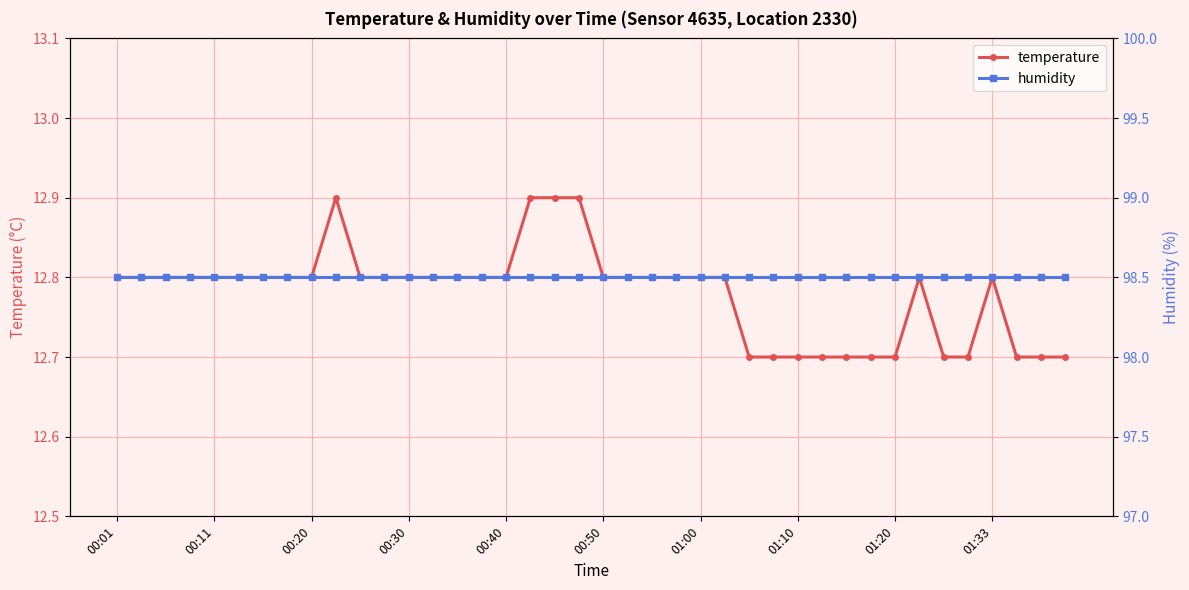

What is the total value across all series at 00:01?

111.3